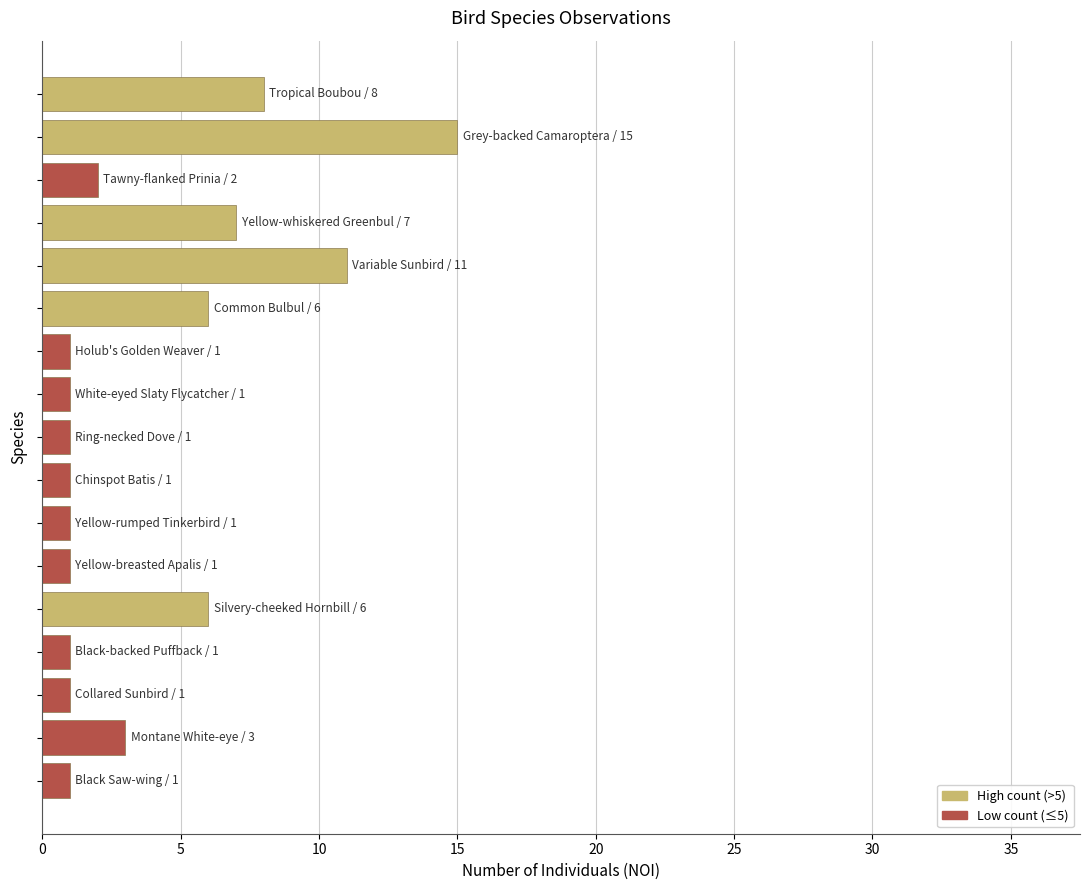

What is the greatest value displayed?

15